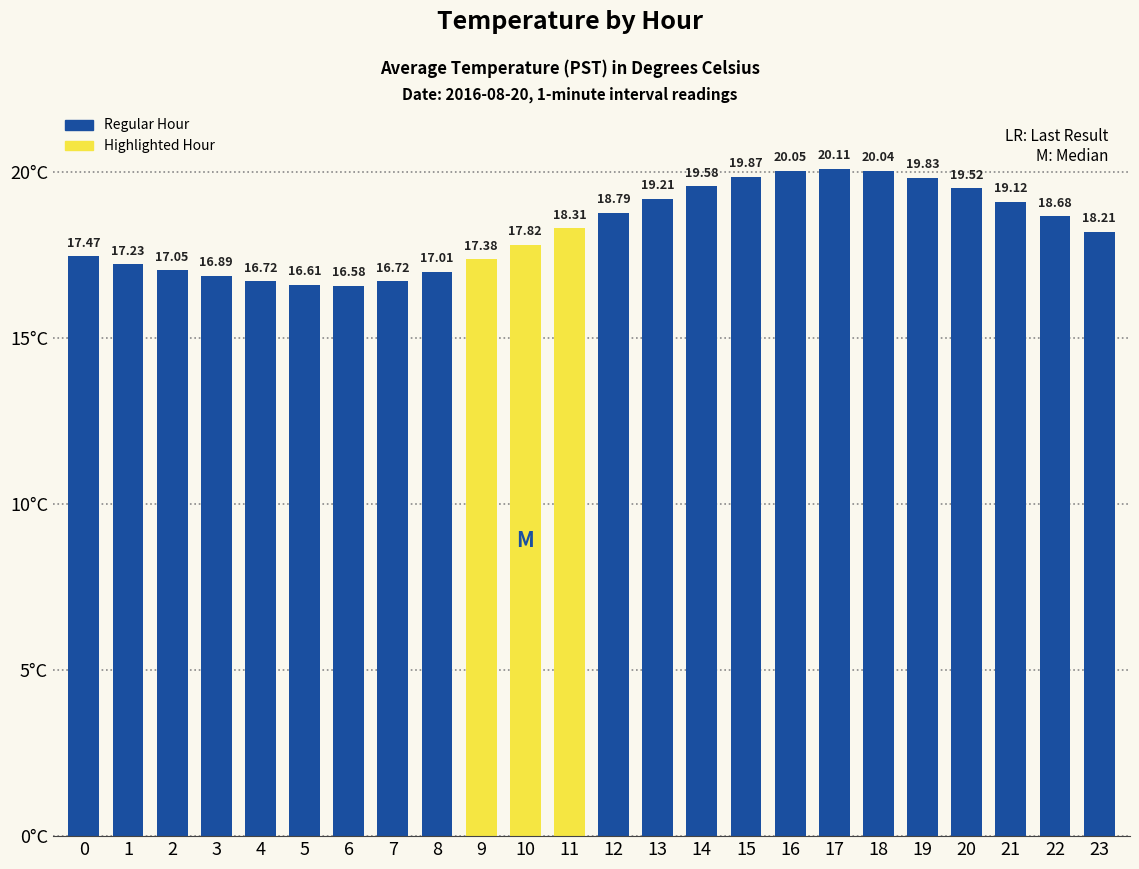

Reading left to right, what are all the values shown in this chart?

17.5	17.2	17.1	16.9	16.7	16.6	16.6	16.7	17.0	17.4	17.8	18.3	18.8	19.2	19.6	19.9	20.1	20.1	20.0	19.8	19.5	19.1	18.7	18.2